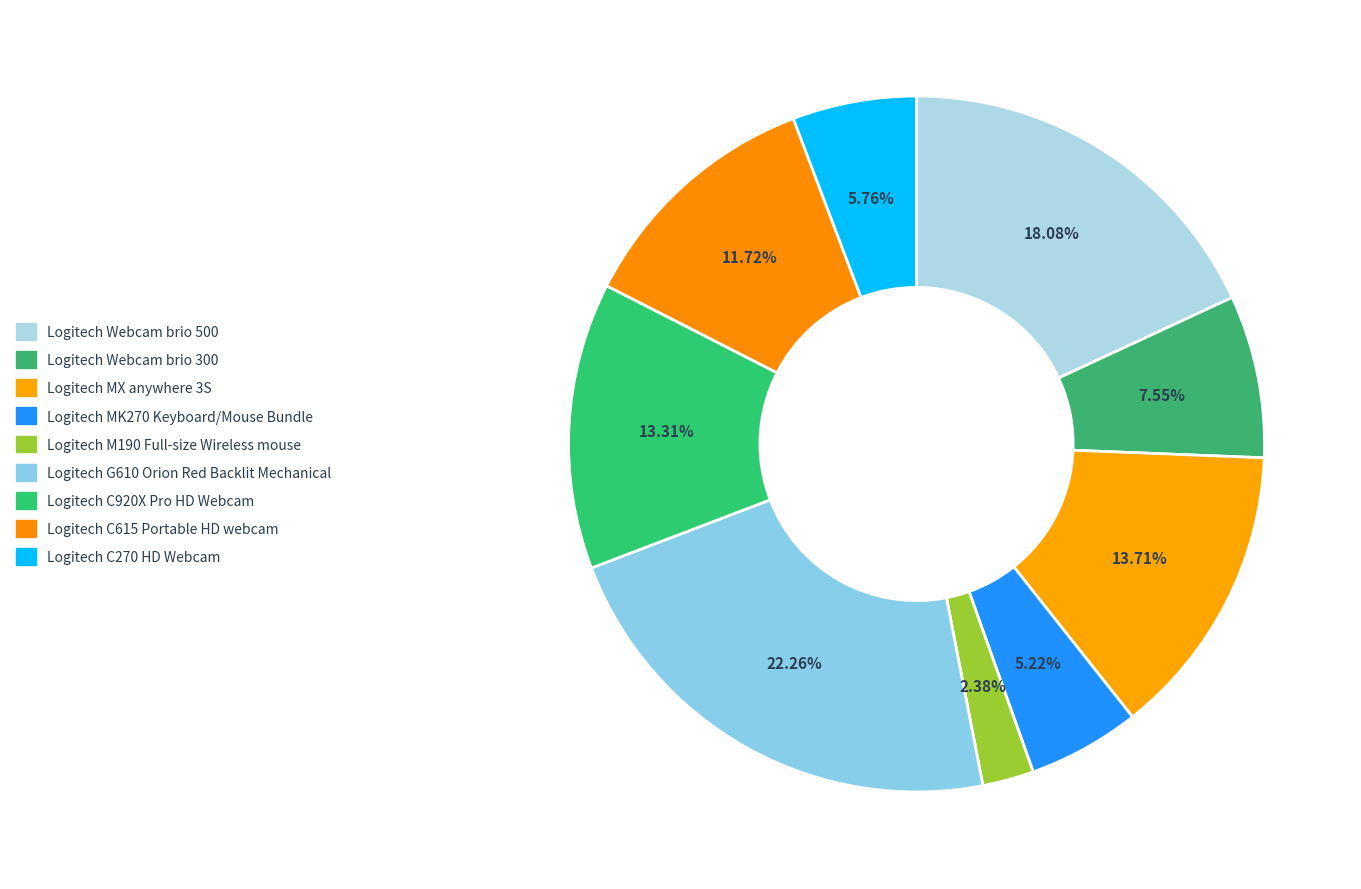

To the nearest percent, what is the difference between the largest and smallest slice percentages?

20%